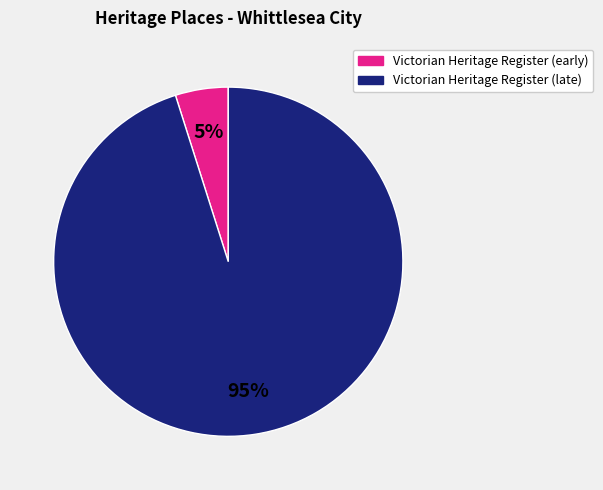

To the nearest percent, what is the average slice percentage?

50%